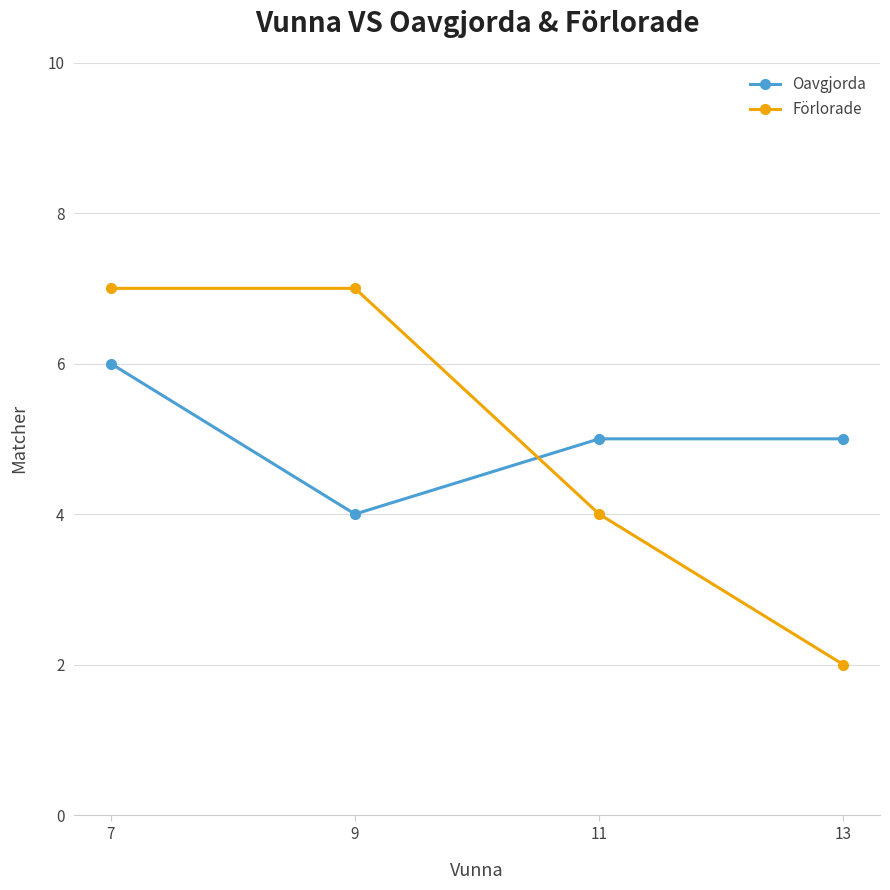

Reading left to right, list all the values displayed in this chart.

Oavgjorda: 7=6	9=4	11=5	13=5
Förlorade: 7=7	9=7	11=4	13=2